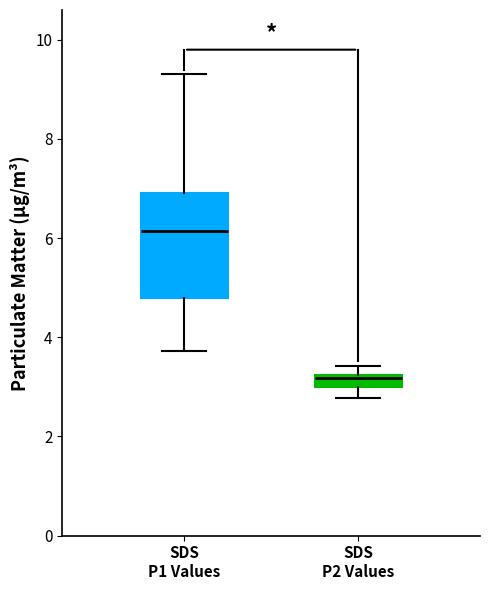

Which box's median line is the lowest?

SDS P2 Values